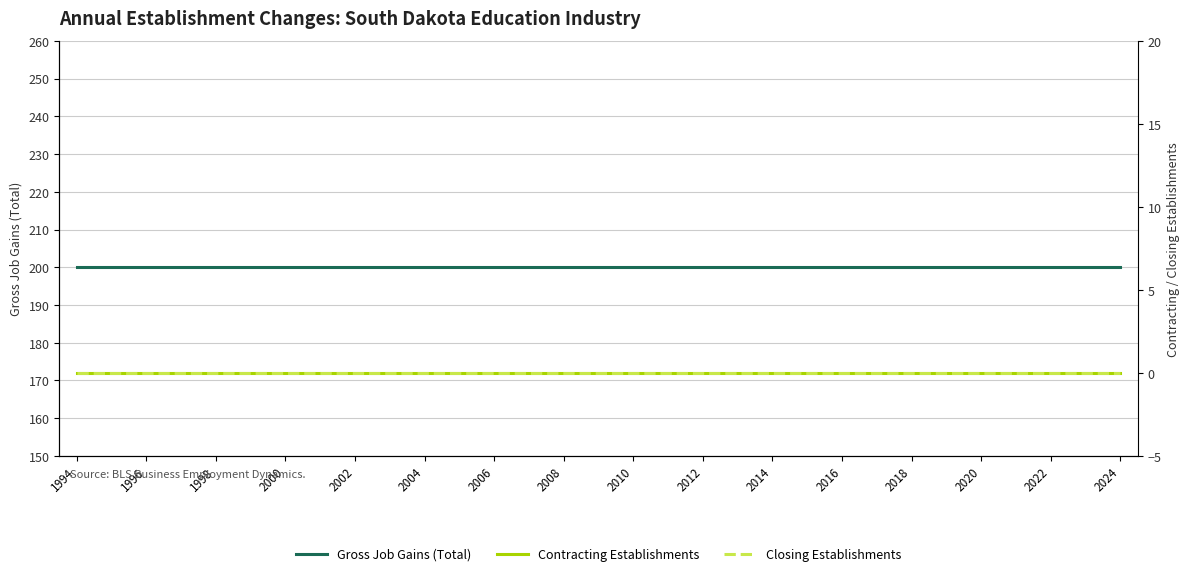

True or false: Closing Establishments and Gross Job Gains (Total) intersect in this chart.

False